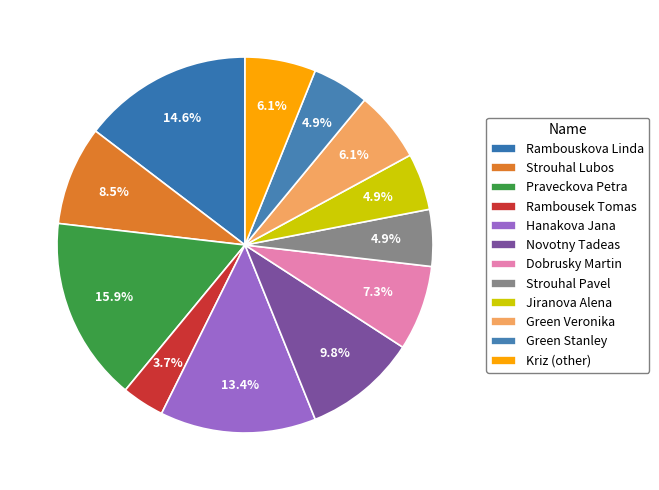

How many slices are in this pie chart?

12